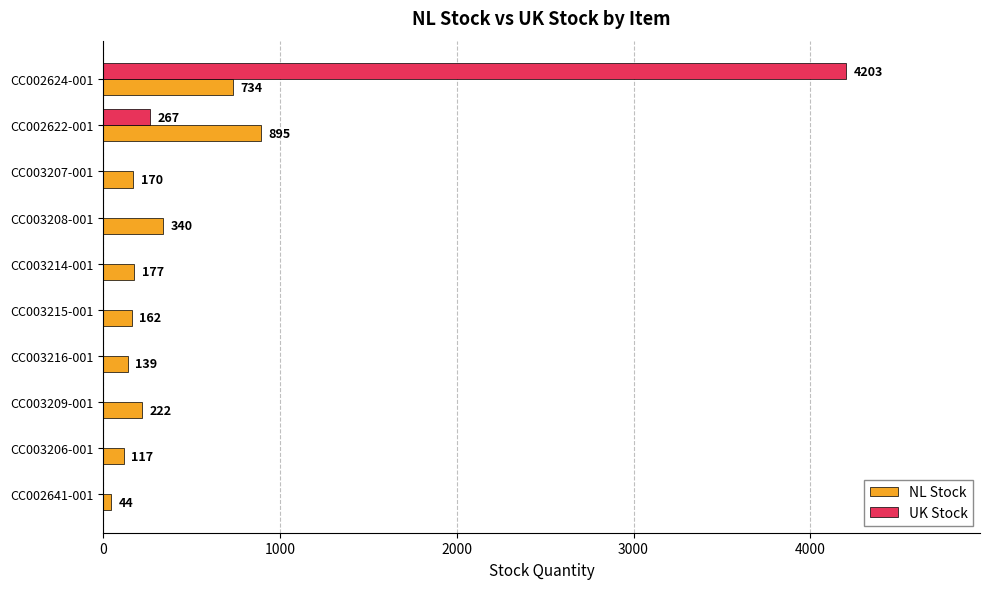

Between CC003209-001 and CC003206-001, which series saw the biggest shift?

NL Stock